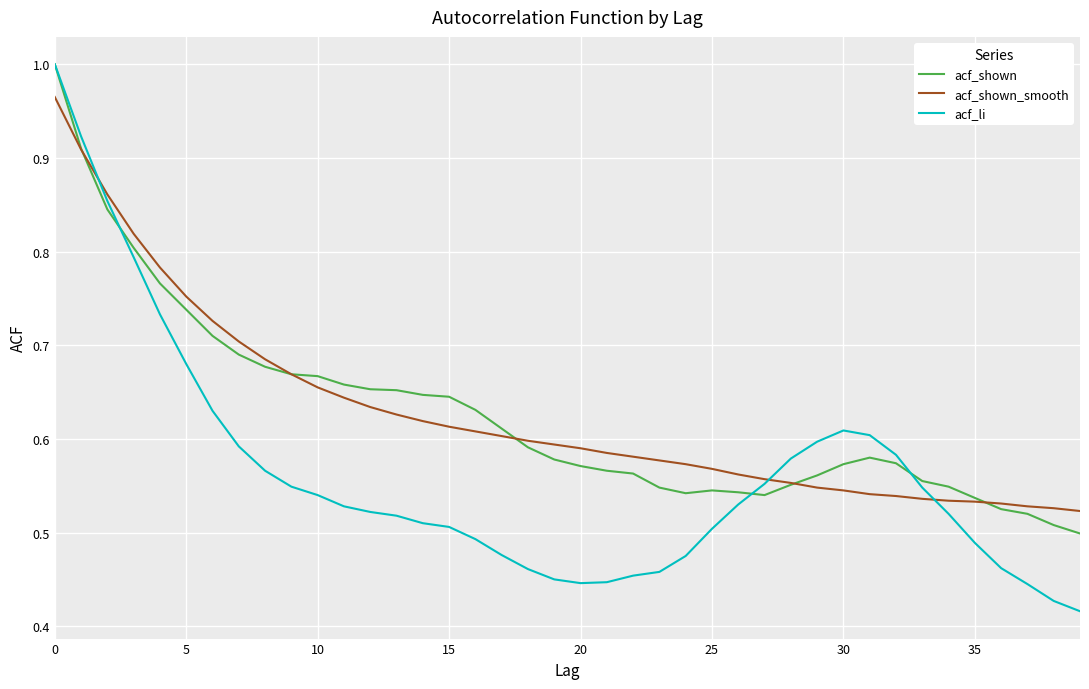

In acf_shown, how many points are higher than both neighbors (excluding endpoints)?

2